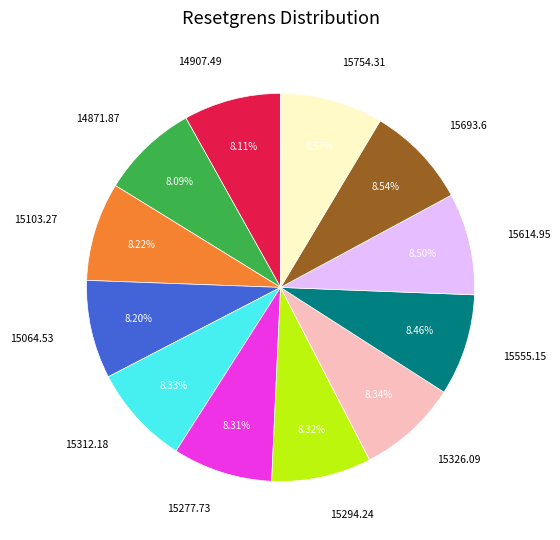

Is there any slice that represents more than half of the pie?

No